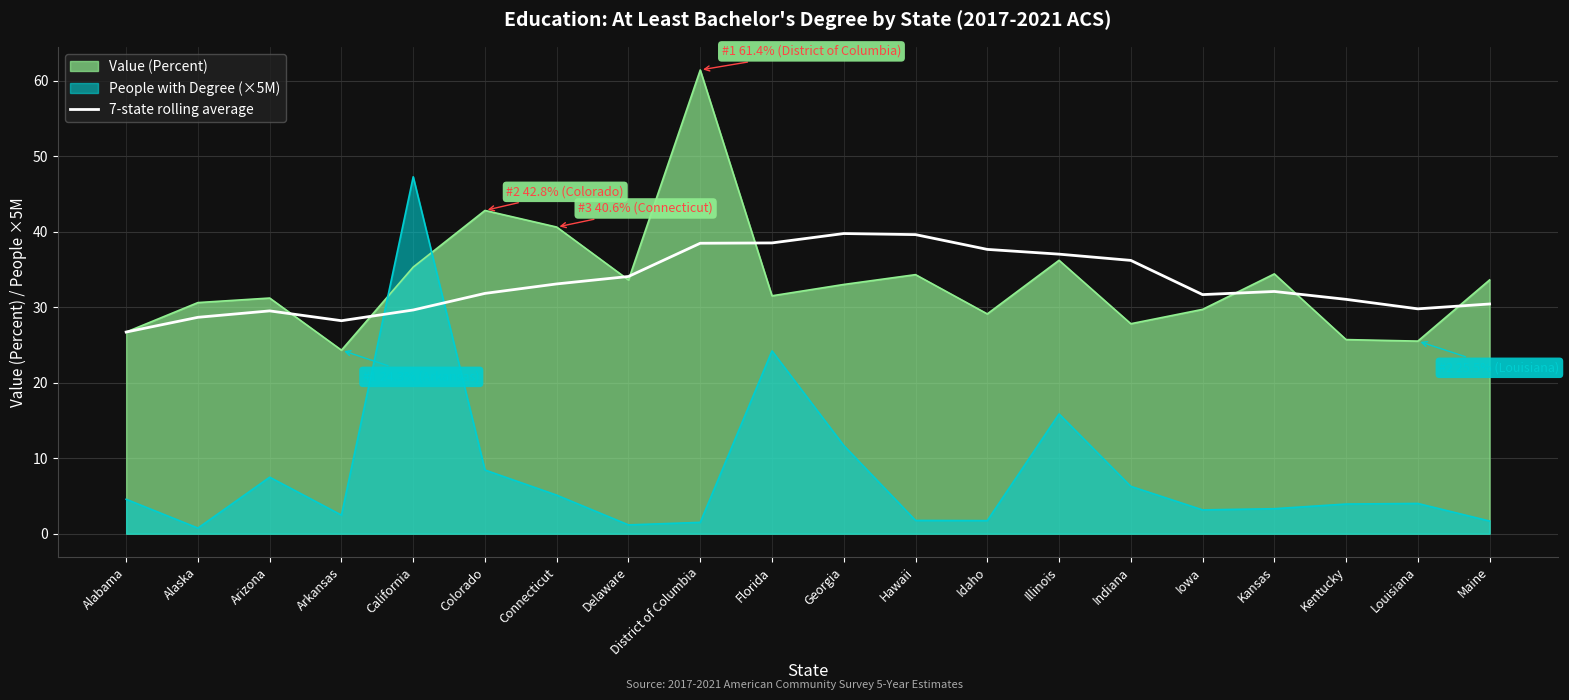

Between Delaware and Arkansas, which is larger?

Delaware